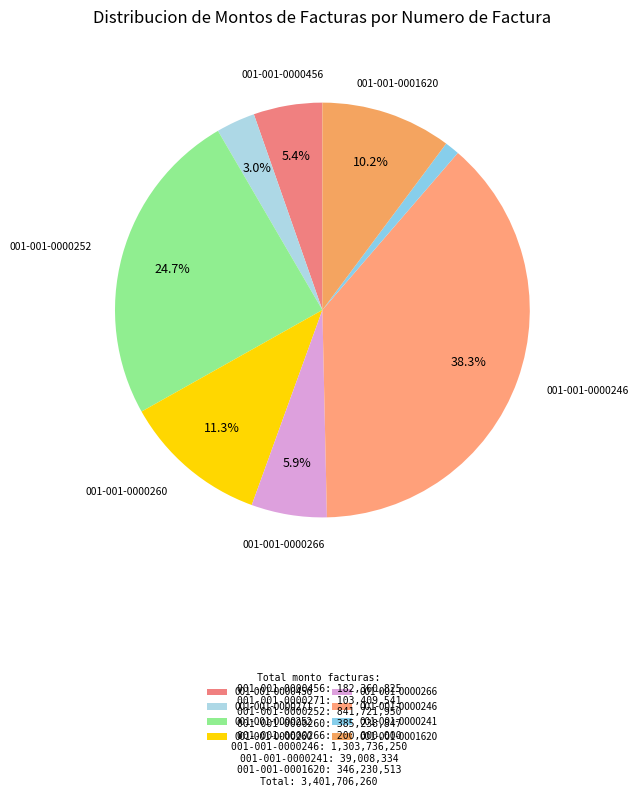

What is the ratio of the value at 001-001-0000241 to the value at 001-001-0000271?

0.4